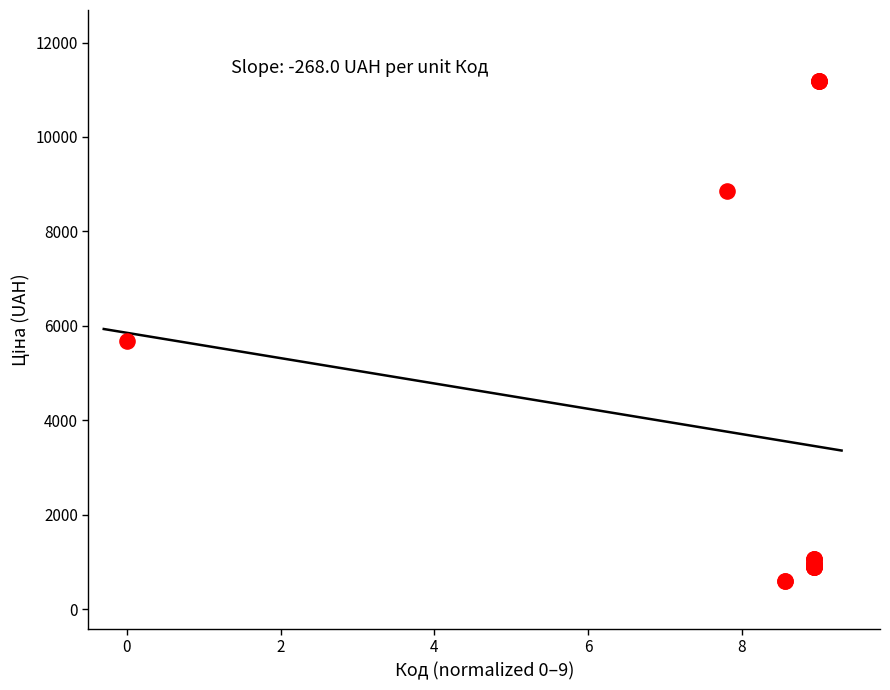

What Y value in the scatter plot is closest to 5889?

5673.8